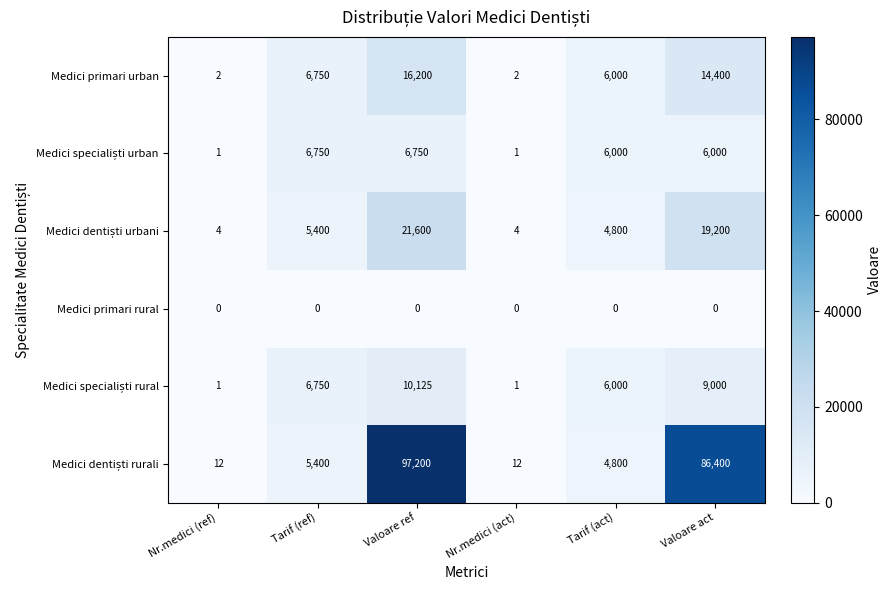

What is the maximum value shown in the chart?

97200